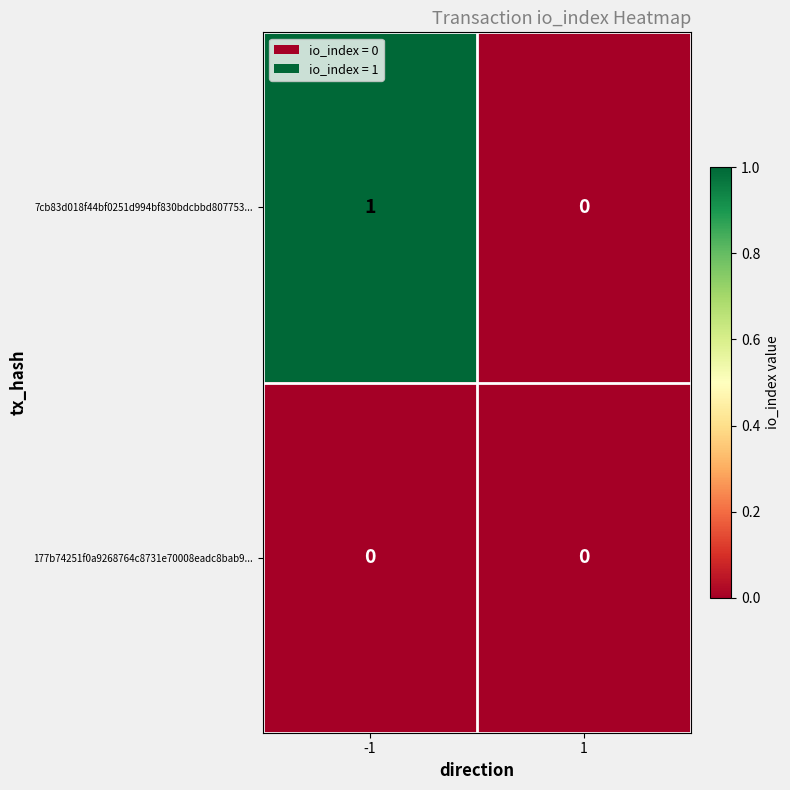

True or false: 177b74251f0a9268764c8731e70008eadc8bab9... has a value of 0 at 1.

True